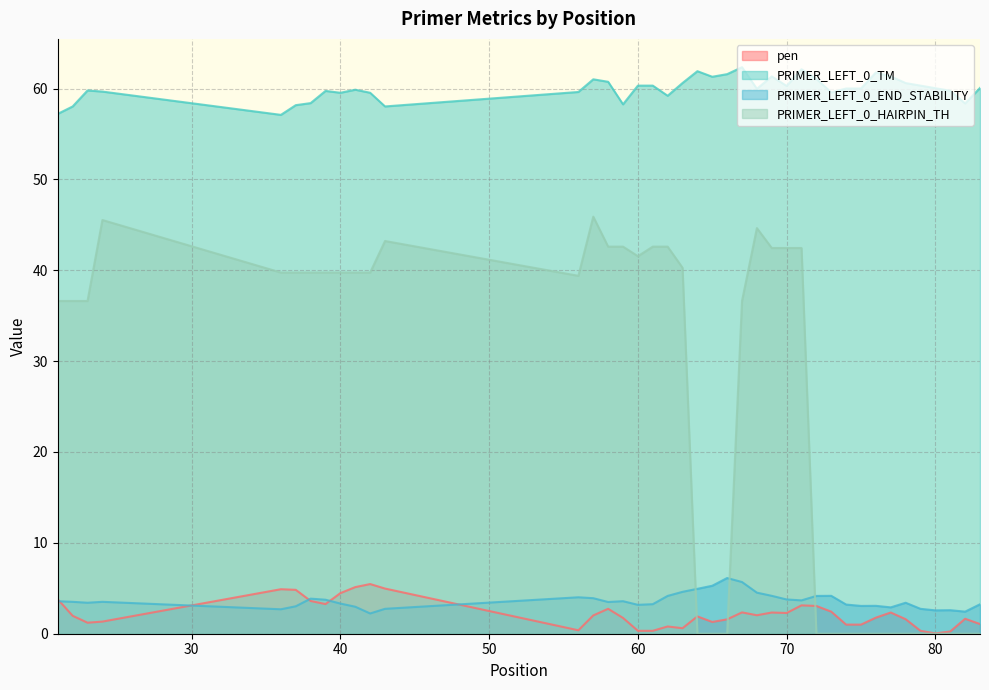

True or false: PRIMER_LEFT_0_TM and pen cross at least once.

False